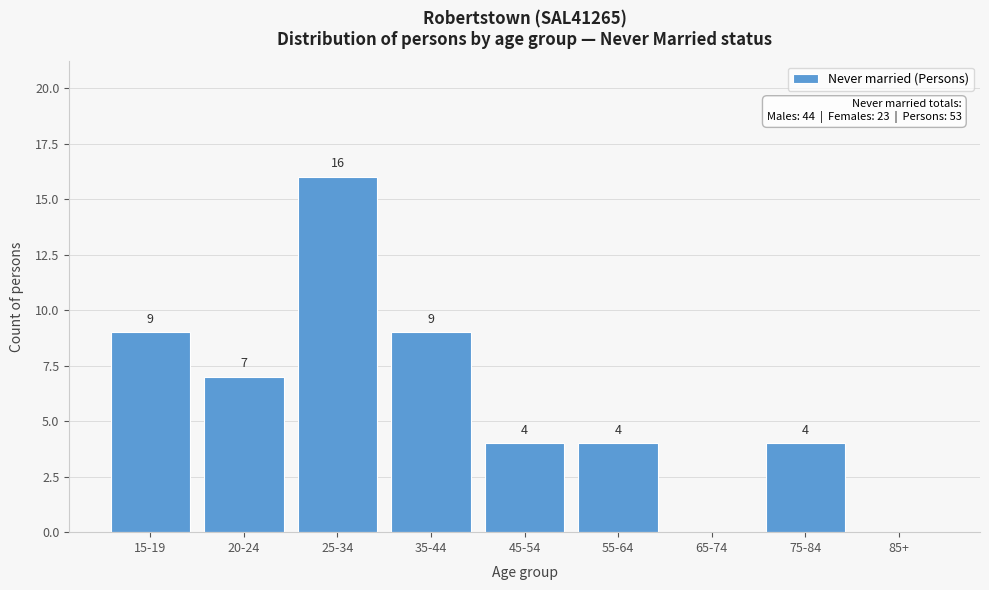

Reading left to right, transcribe all the data shown in this chart.

15-19=9	20-24=7	25-34=16	35-44=9	45-54=4	55-64=4	65-74=0	75-84=4	85+=0